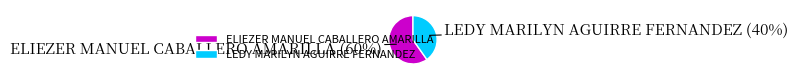

Which category has the smallest portion of the pie?

LEDY MARILYN AGUIRRE FERNANDEZ